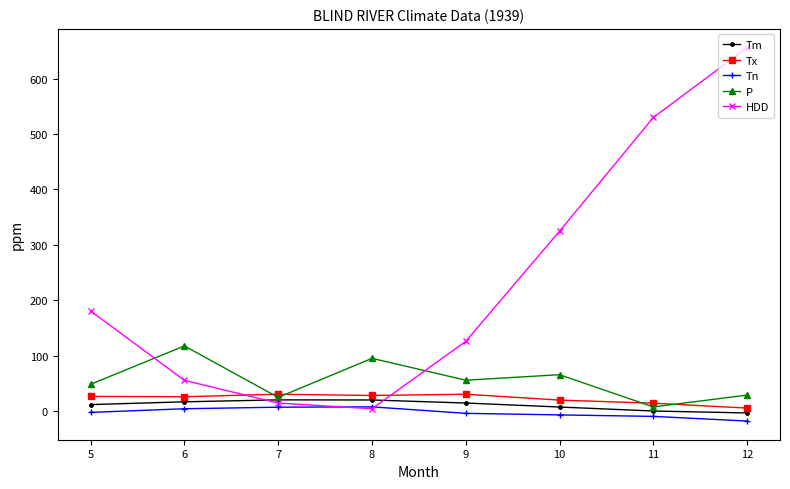

What is the maximum value shown in the chart?

656.0